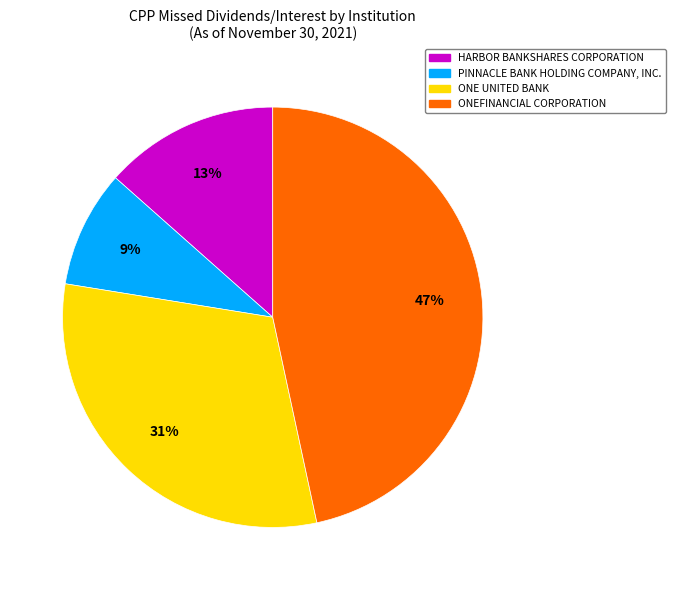

What percentage is the ONEFINANCIAL CORPORATION slice, to the nearest percent?

47%